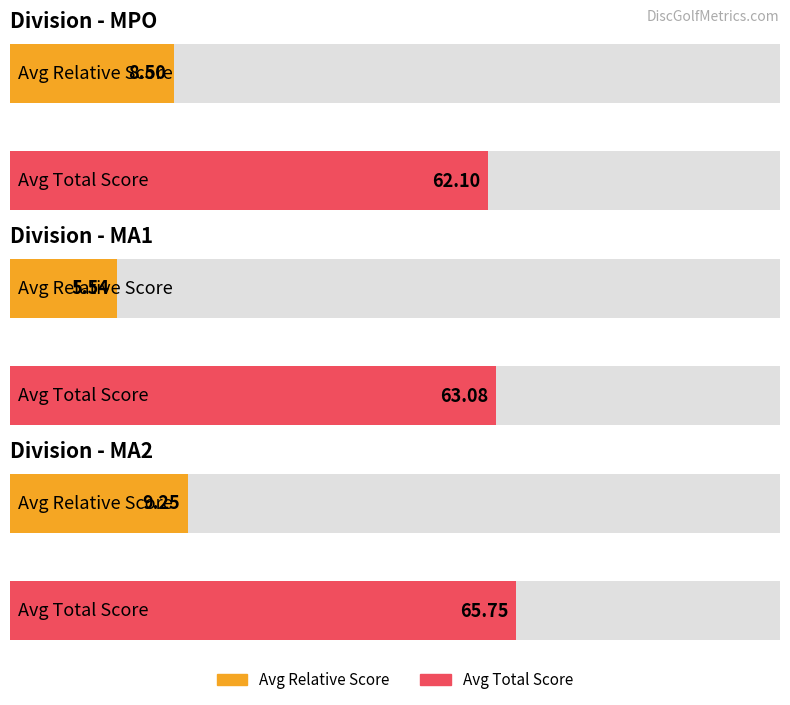

Between MA1 and MPO, which is larger?

MPO